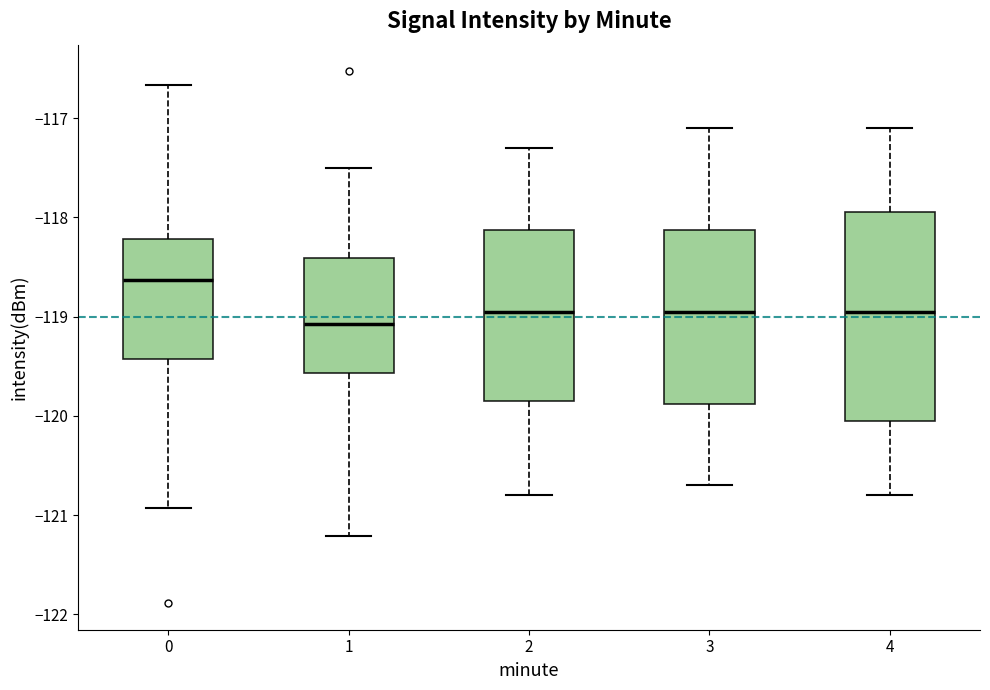

Where is the lower edge of the box at x = 2 on the y-axis? The values are not printed on the chart, so give them approximately, as read against the axis.

-119.8